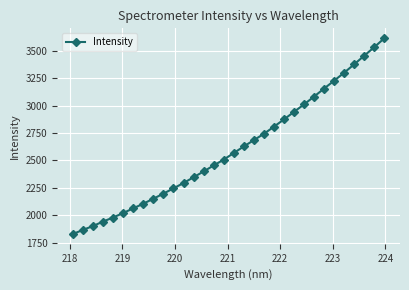

What is the average value?

2604.1